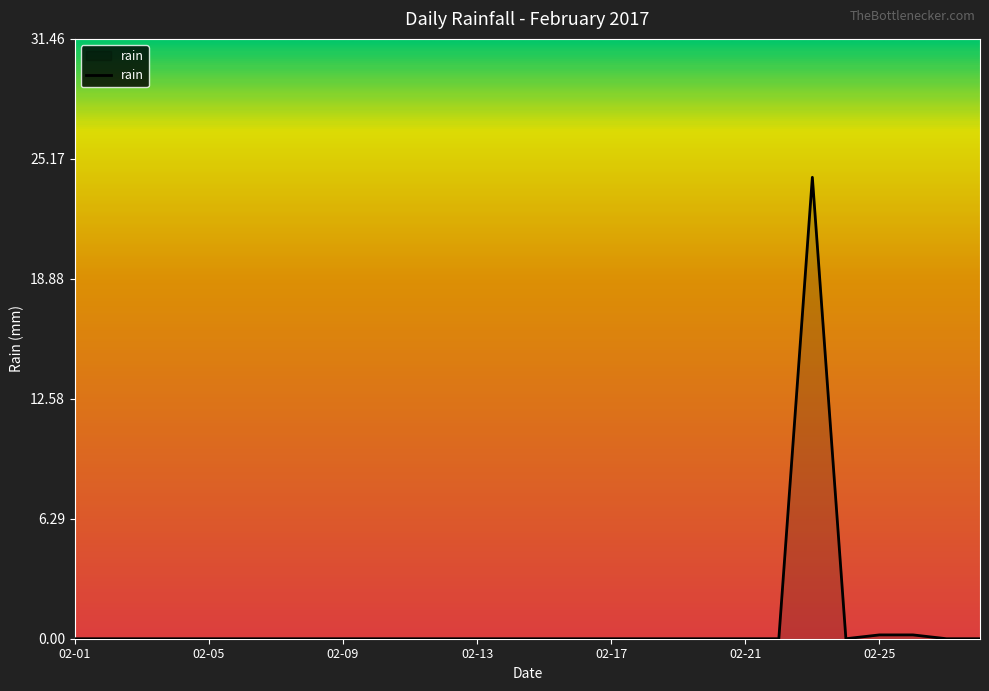

What is the difference between the maximum and minimum values?

24.2